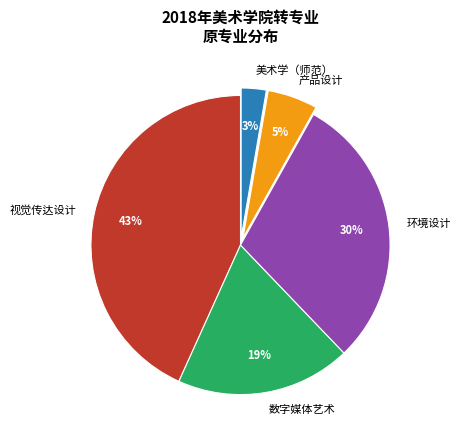

The 产品设计 slice represents 26% of the pie. True or false?

False